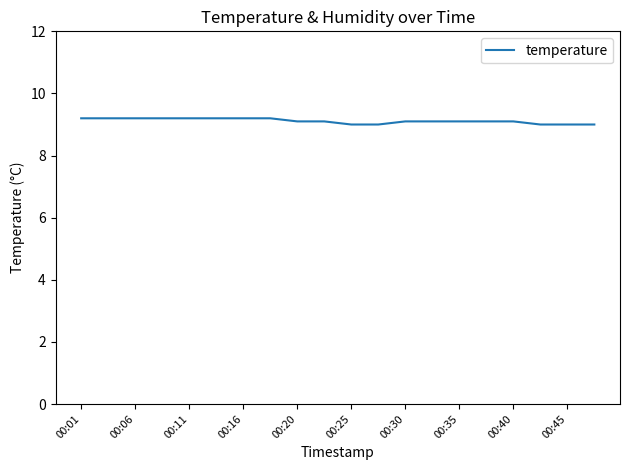

What is the smallest value displayed?

9.0